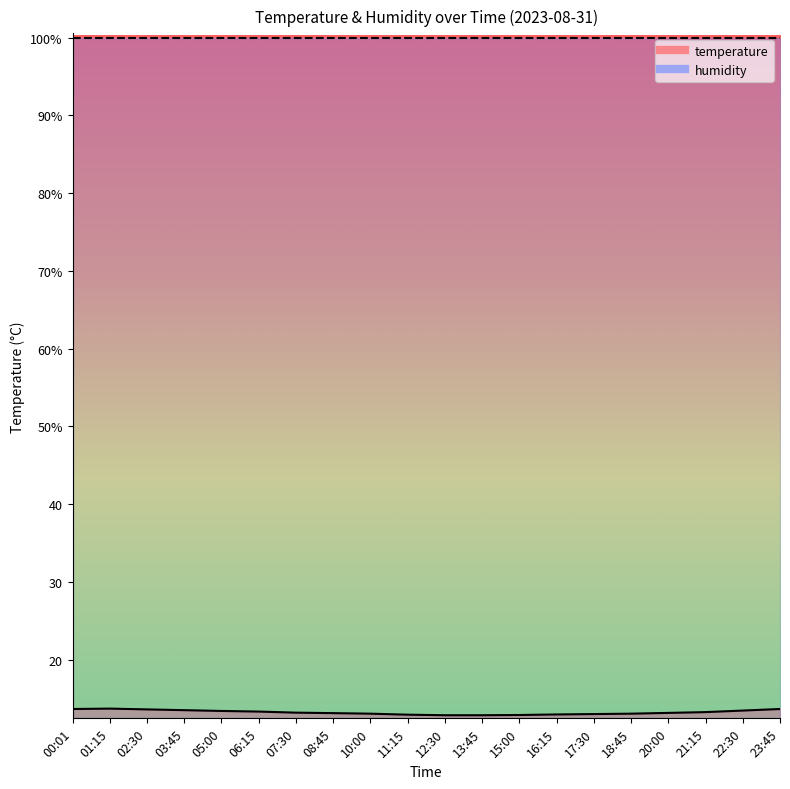

Reading left to right, list all the values displayed in this chart.

13.7	13.8	13.7	13.6	13.4	13.4	13.2	13.2	13.1	13.0	12.9	12.9	12.9	13.0	13.1	13.1	13.2	13.3	13.5	13.7